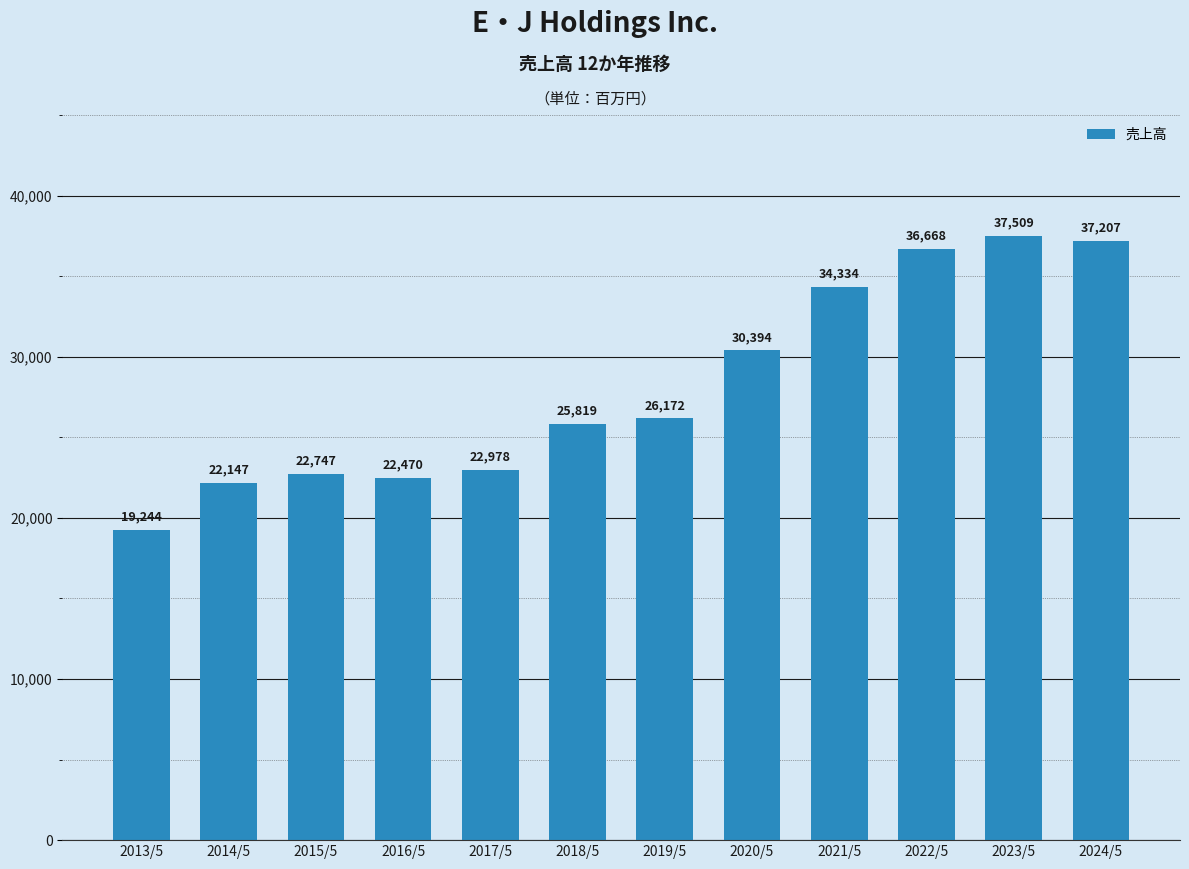

Between 2022/5 and 2021/5, which is larger?

2022/5